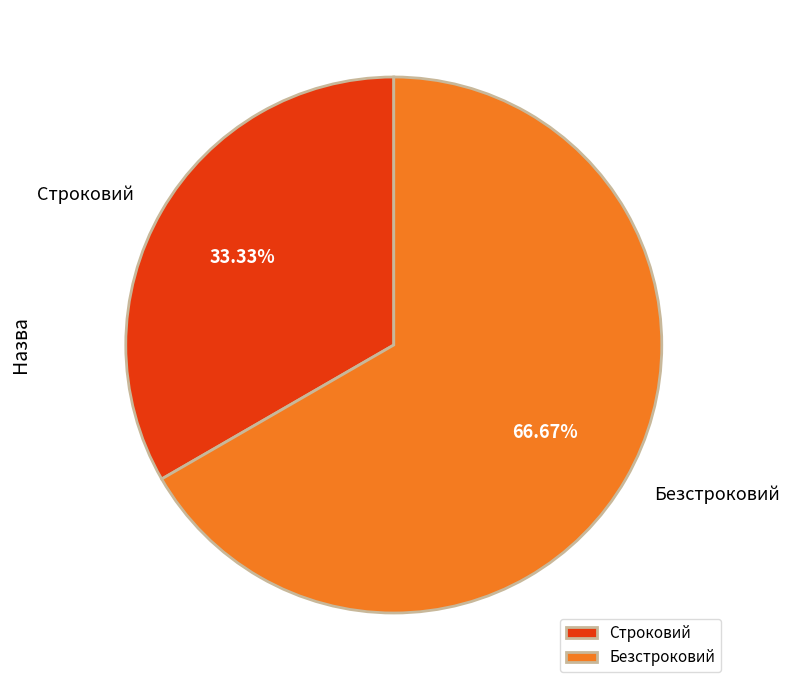

Does Безстроковий account for over 50% of the chart?

Yes